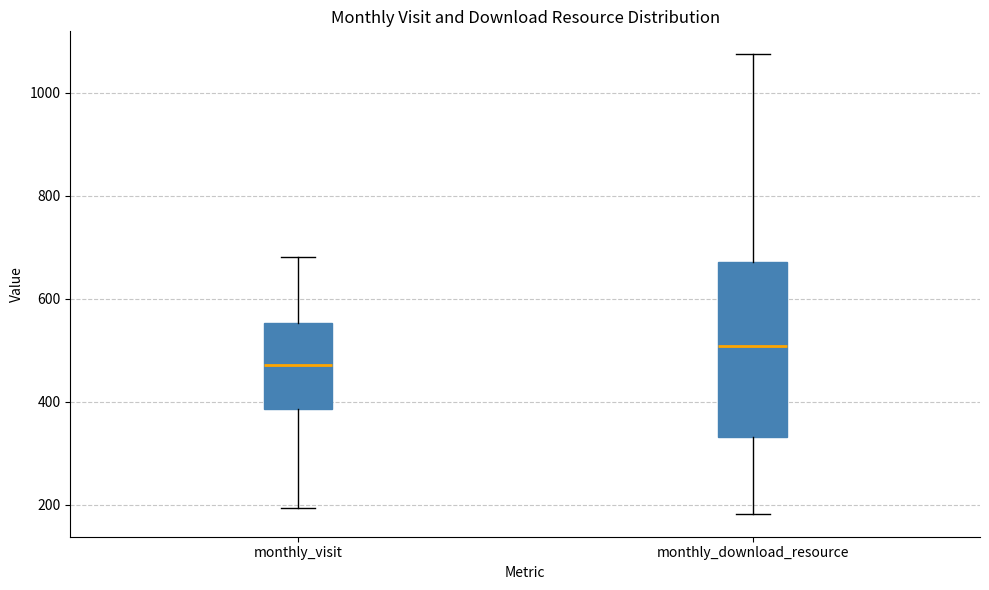

Reading left to right, read every box against the y-axis: the position of its median line, the range the box covers, and the ends of its whiskers. The values are not printed on the chart, so give them approximately, as read against the axis.

monthly_visit: median 480, box 380 to 560, whiskers 200 to 680
monthly_download_resource: median 500, box 340 to 680, whiskers 180 to 1080